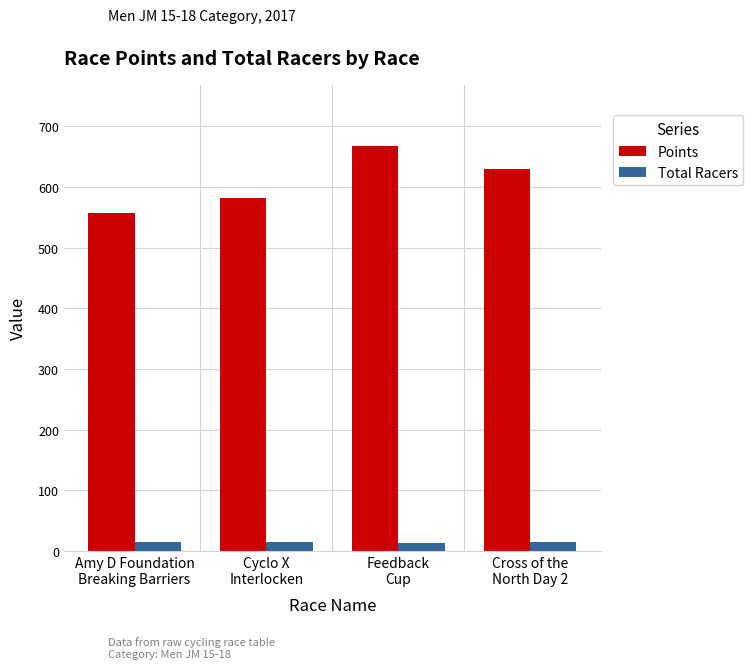

What is the difference between the maximum and minimum values in the Points series?

111.2